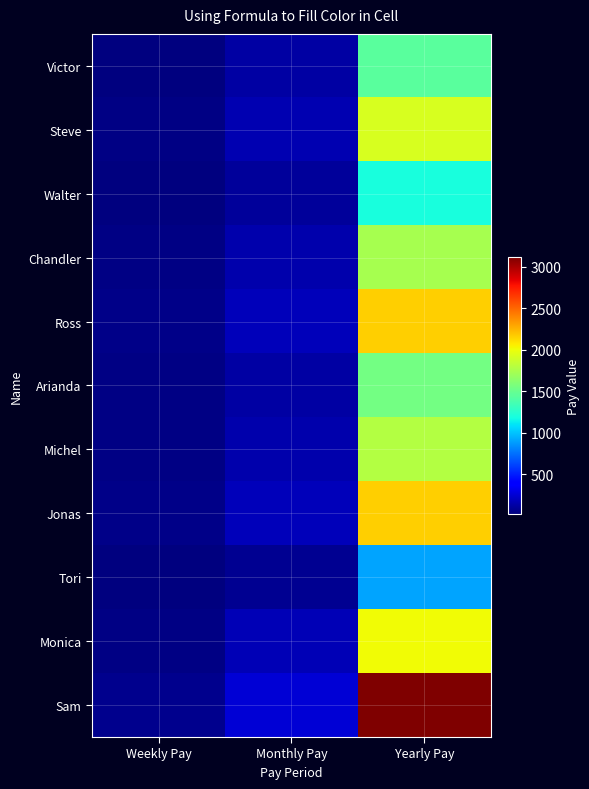

Which series has the largest range (max minus min)?

Sam